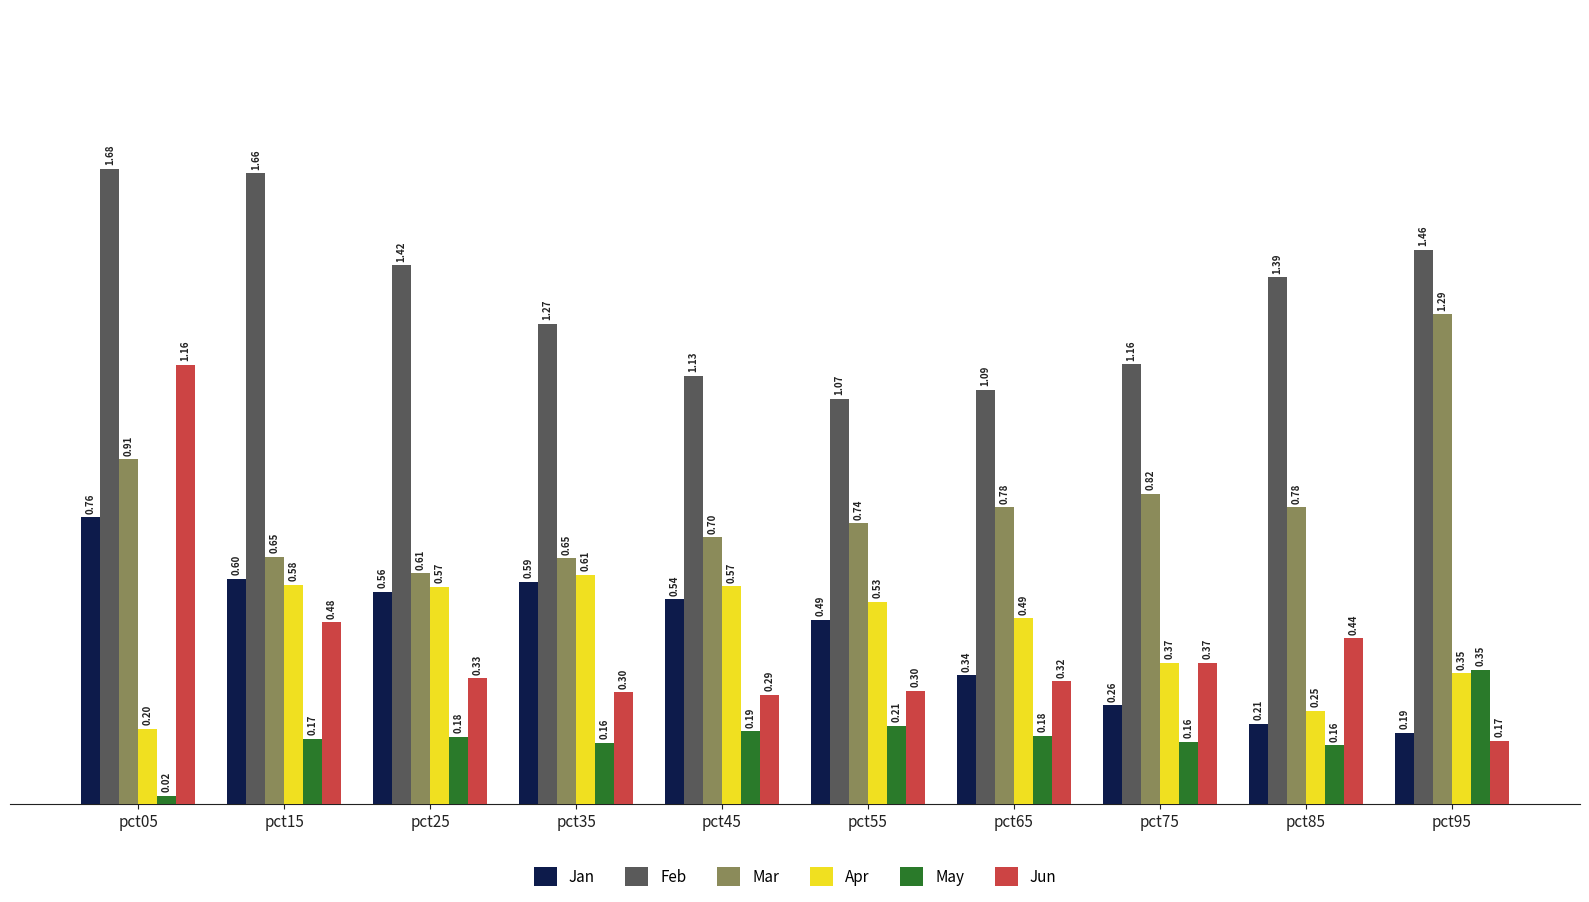

Which series changed the most between pct75 and pct95?

Mar